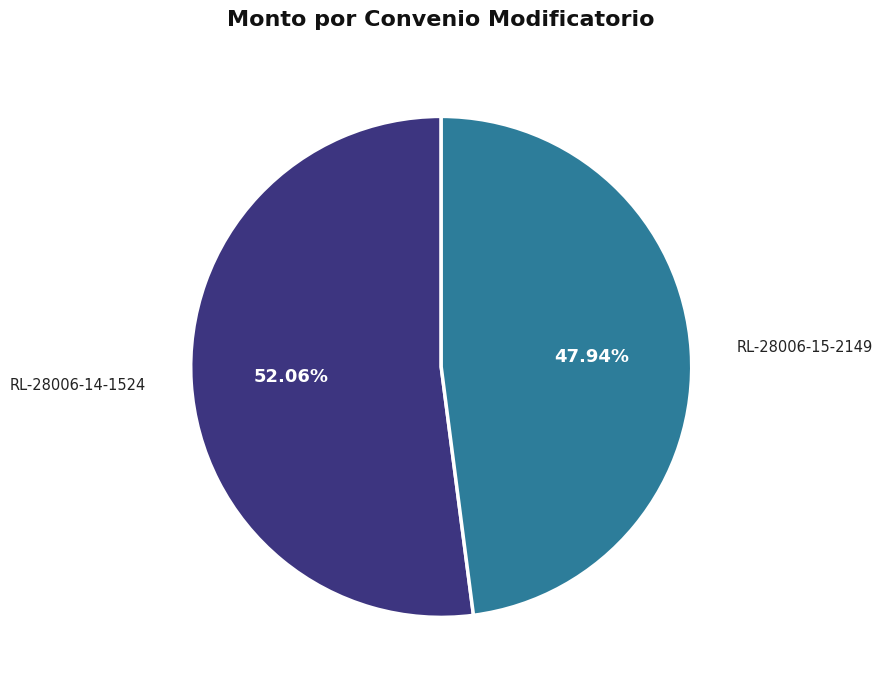

What percentage do RL-28006-14-1524 and RL-28006-15-2149 together represent?

100.0%